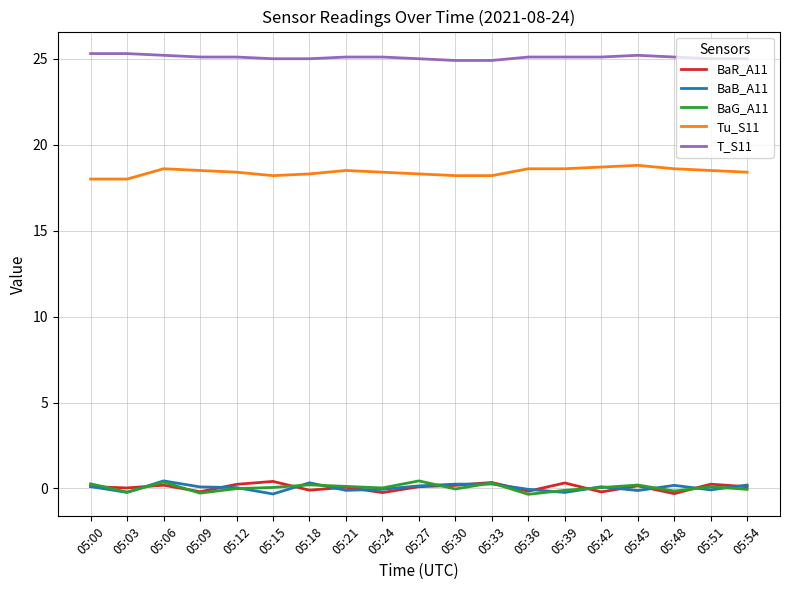

True or false: BaB_A11 and Tu_S11 cross at least once.

False